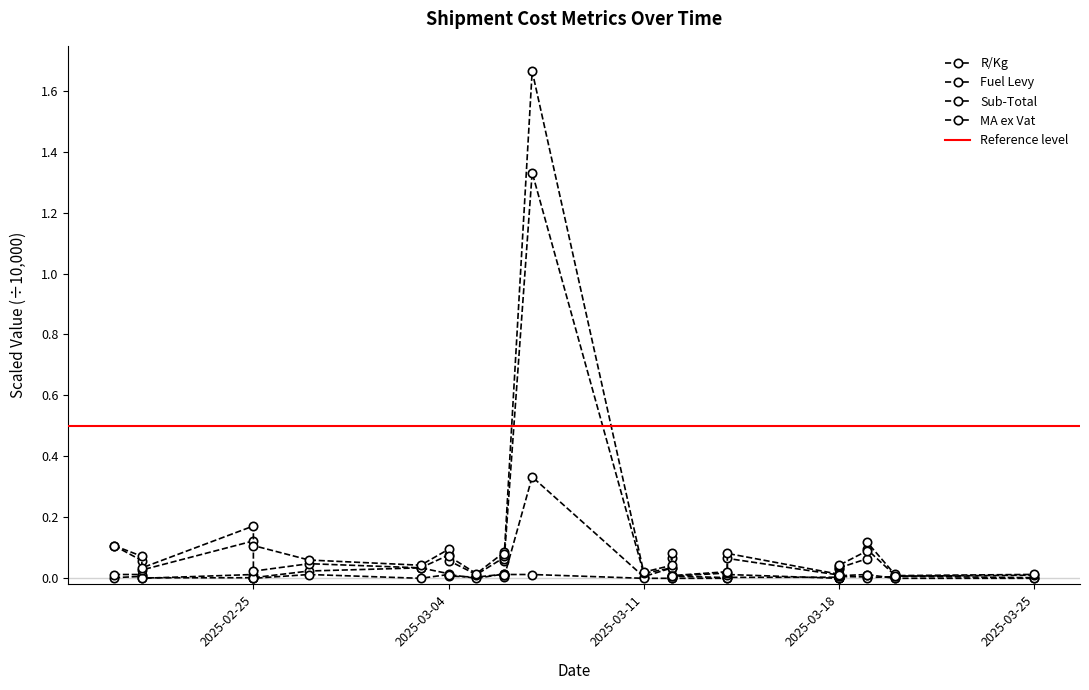

Is this an area chart (filled region under the line)?

No